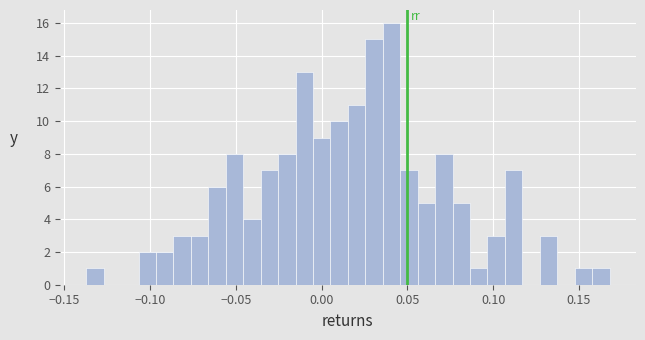

Around what value on the x-axis is the tallest bar? Give the approximate position of its centre, as read against the axis.

0.040